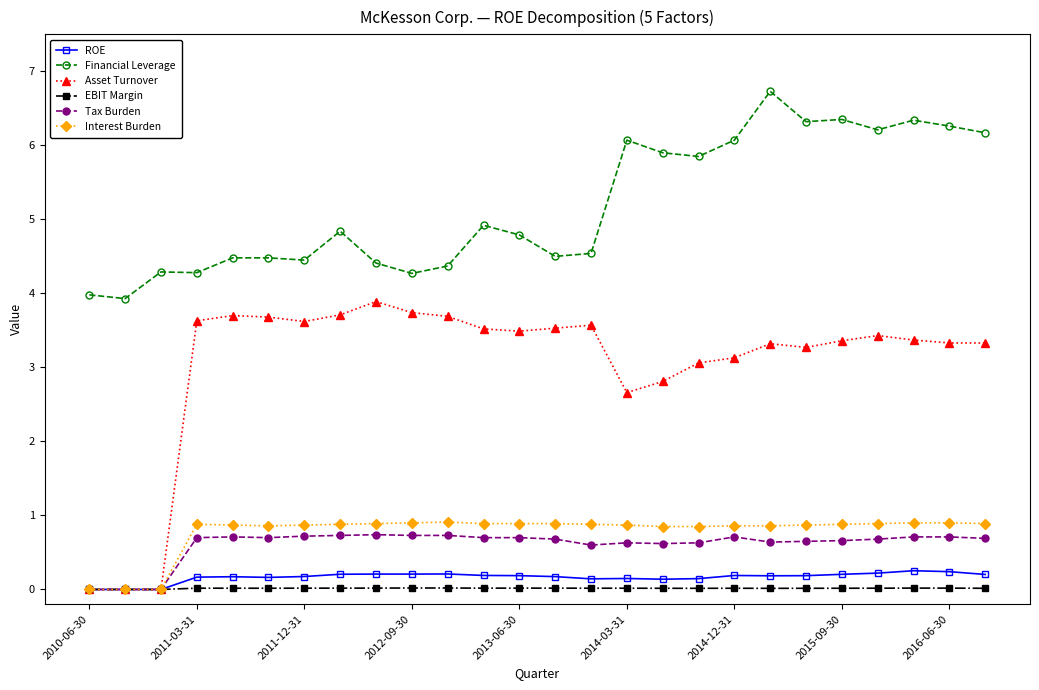

True or false: EBIT Margin and Financial Leverage intersect in this chart.

False